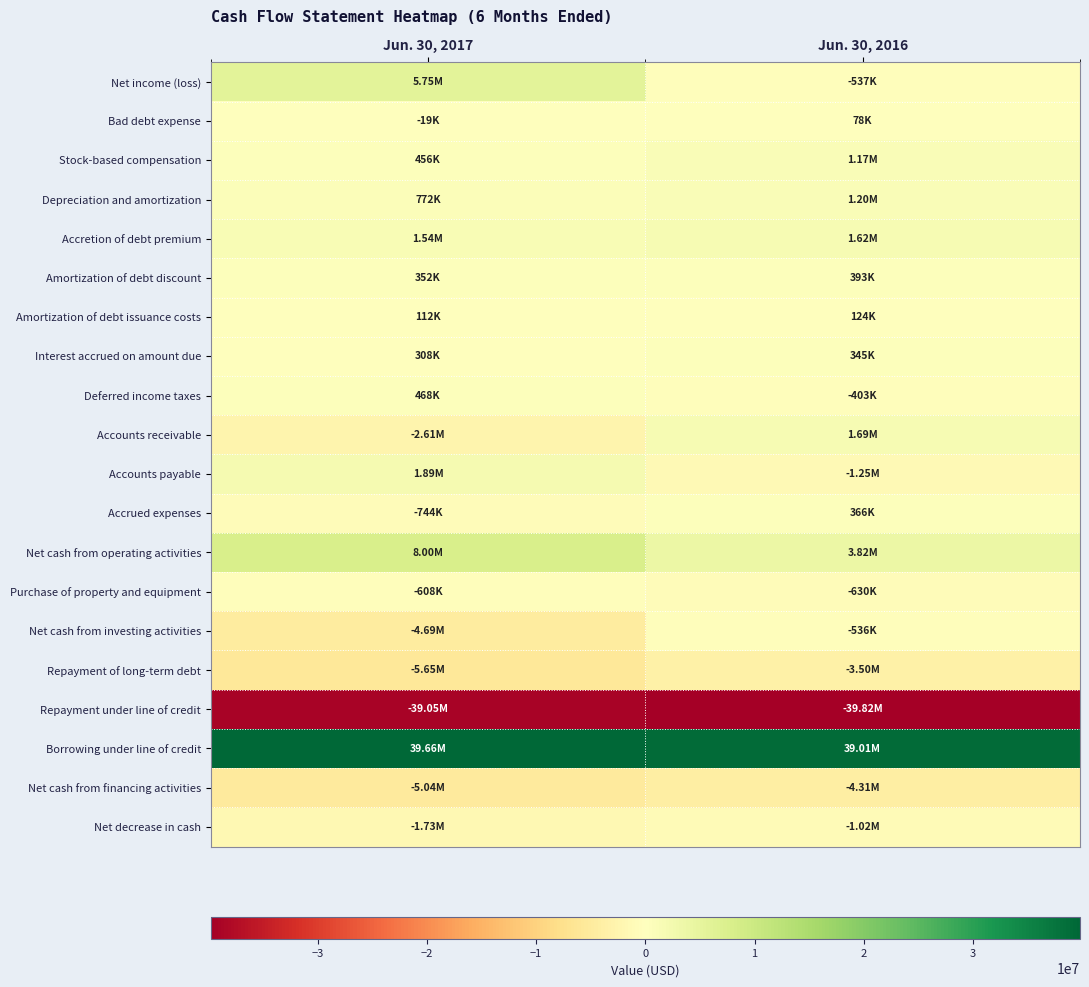

At which category is the sum across all series the highest?

Jun. 30, 2017